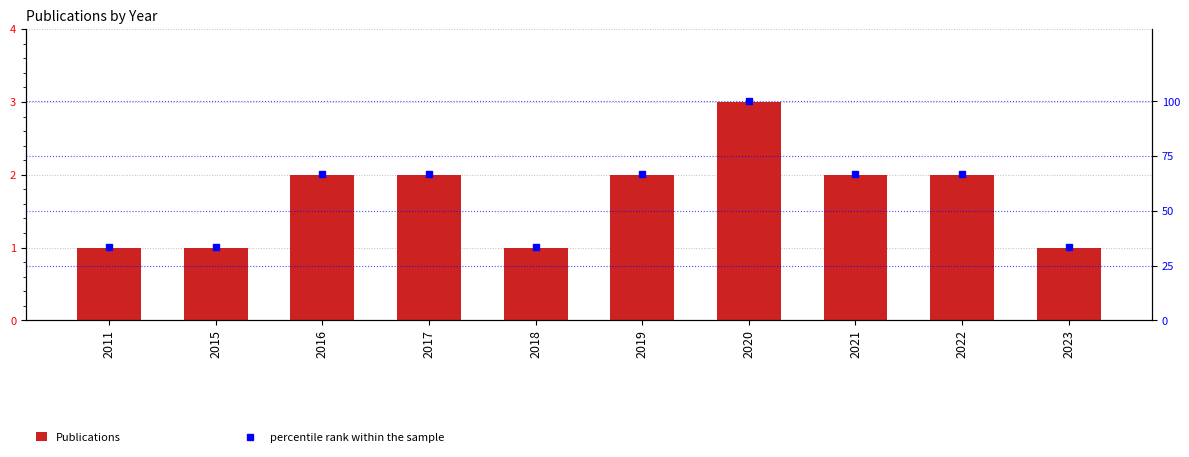

At which label does Publications first exceed 2?

2020